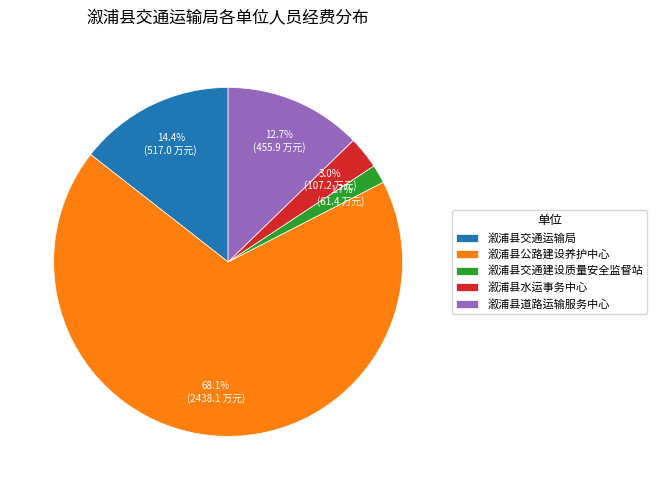

To the nearest percent, what portion does 溆浦县道路运输服务中心 represent?

13%